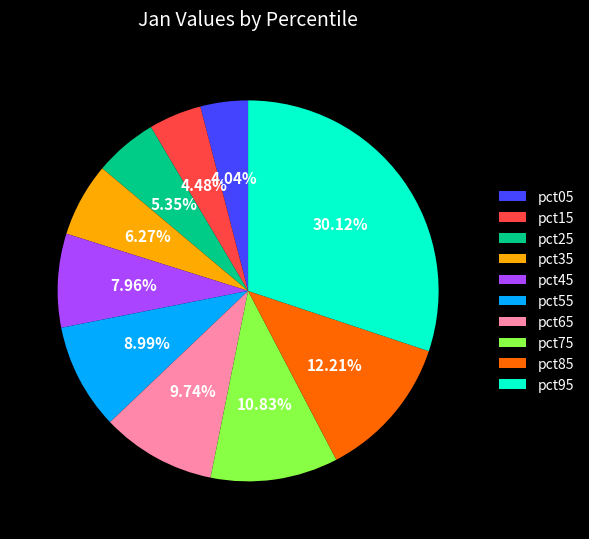

To the nearest percent, what is the average slice percentage?

10%